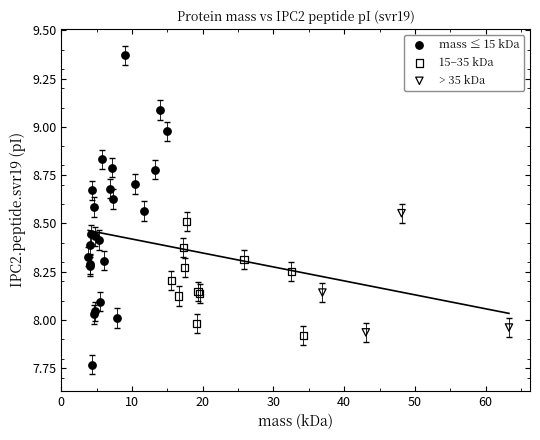

Which series has the widest spread of Y values?

mass ≤ 15 kDa